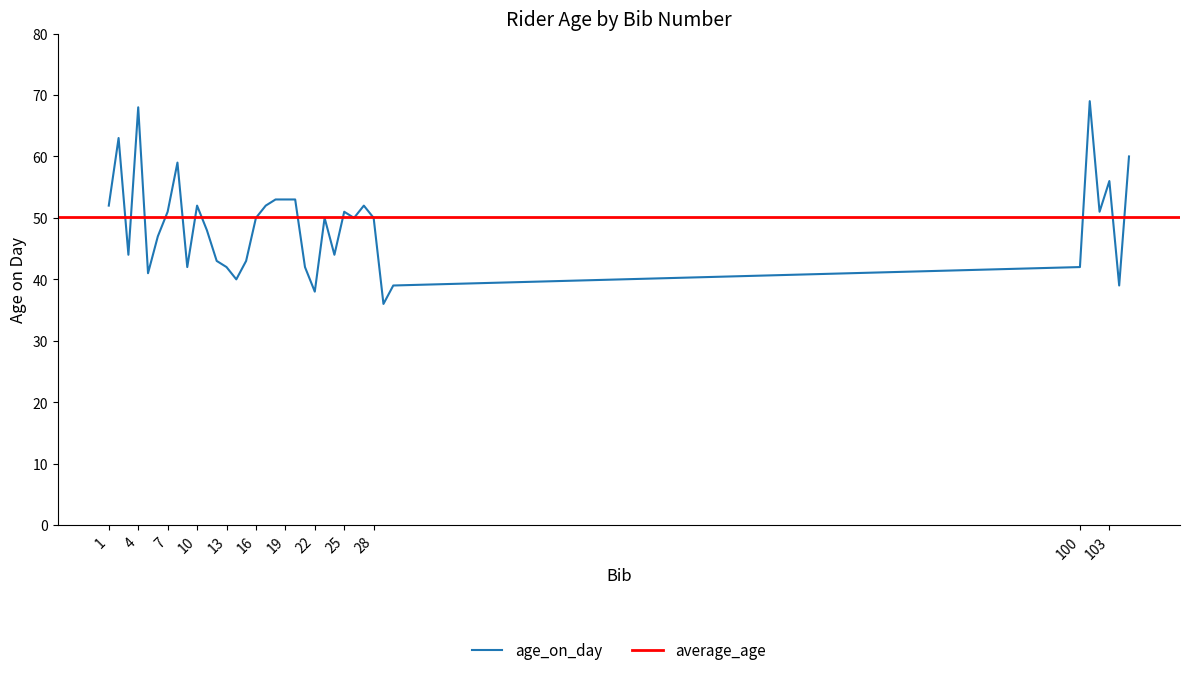

What is the sum of the values at 22 and 25?

89